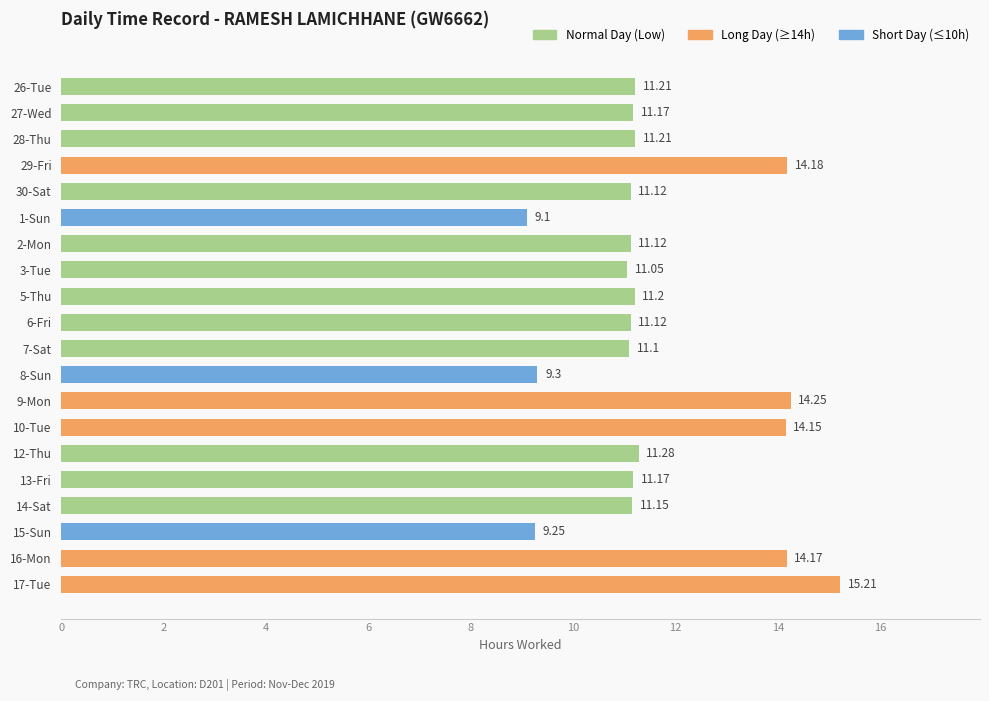

Between 2-Mon and 27-Wed, which is larger?

27-Wed